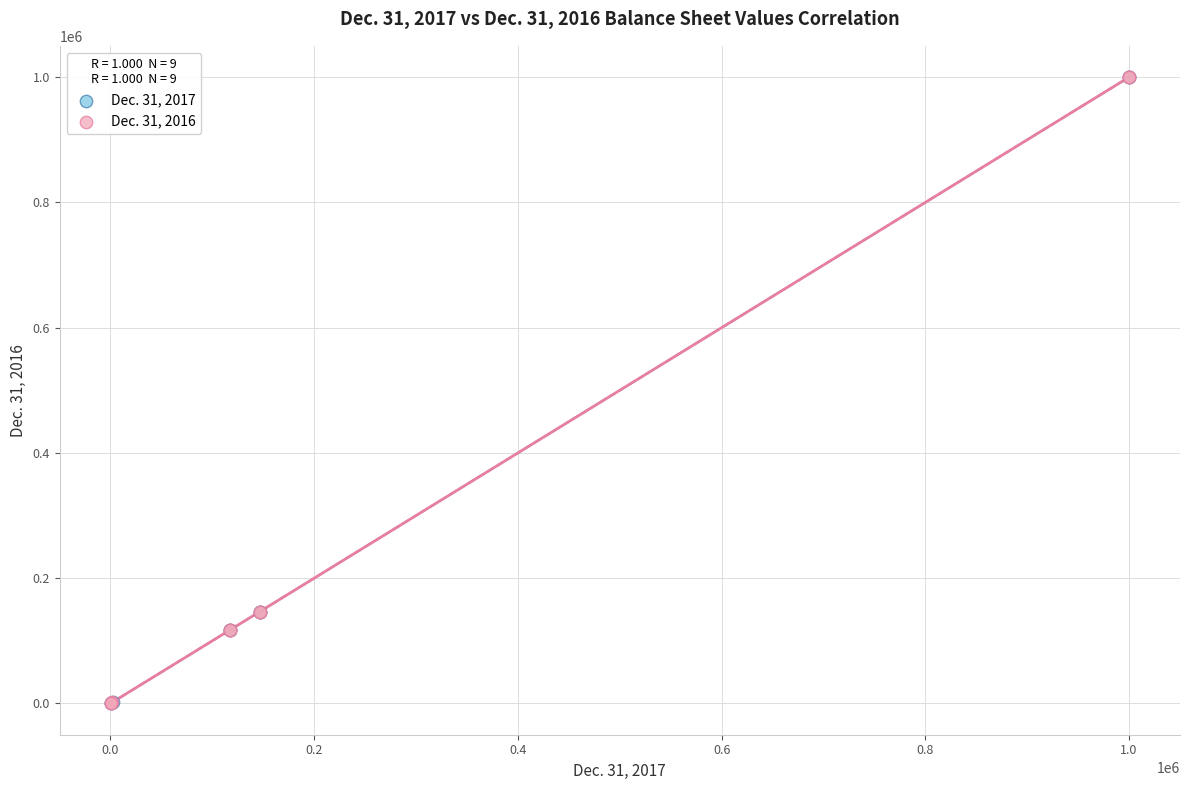

What are all the series names shown in the legend?

Dec. 31, 2017, Dec. 31, 2016